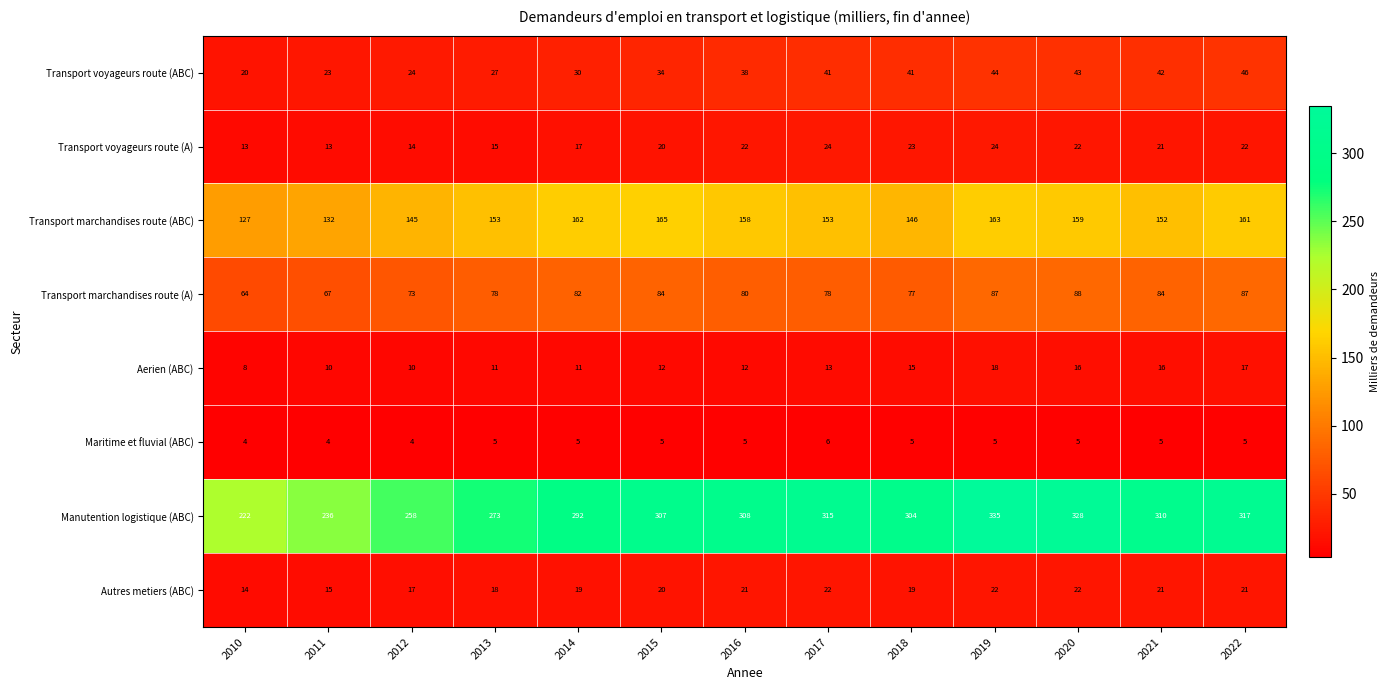

How many values in the Maritime et fluvial (ABC) series are below 5?

3